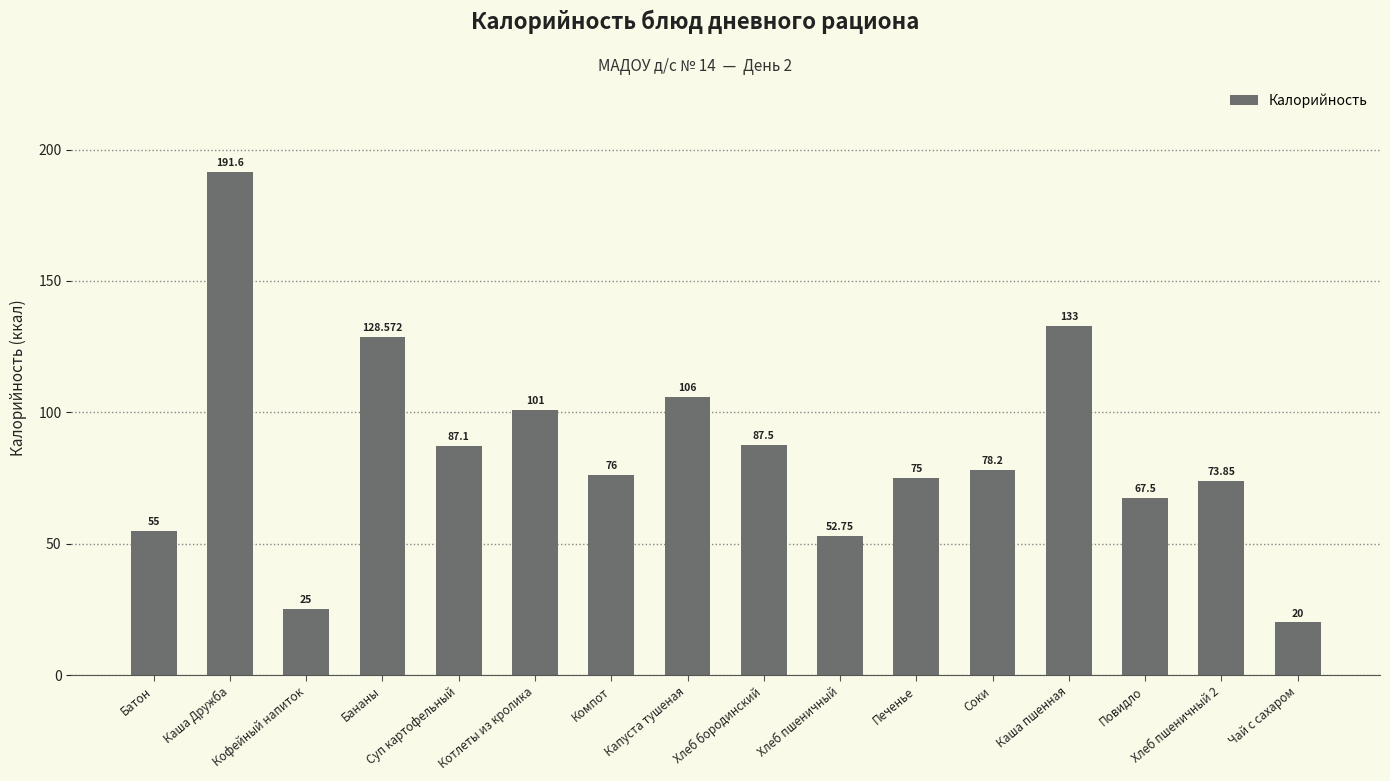

What is the greatest value displayed?

191.6